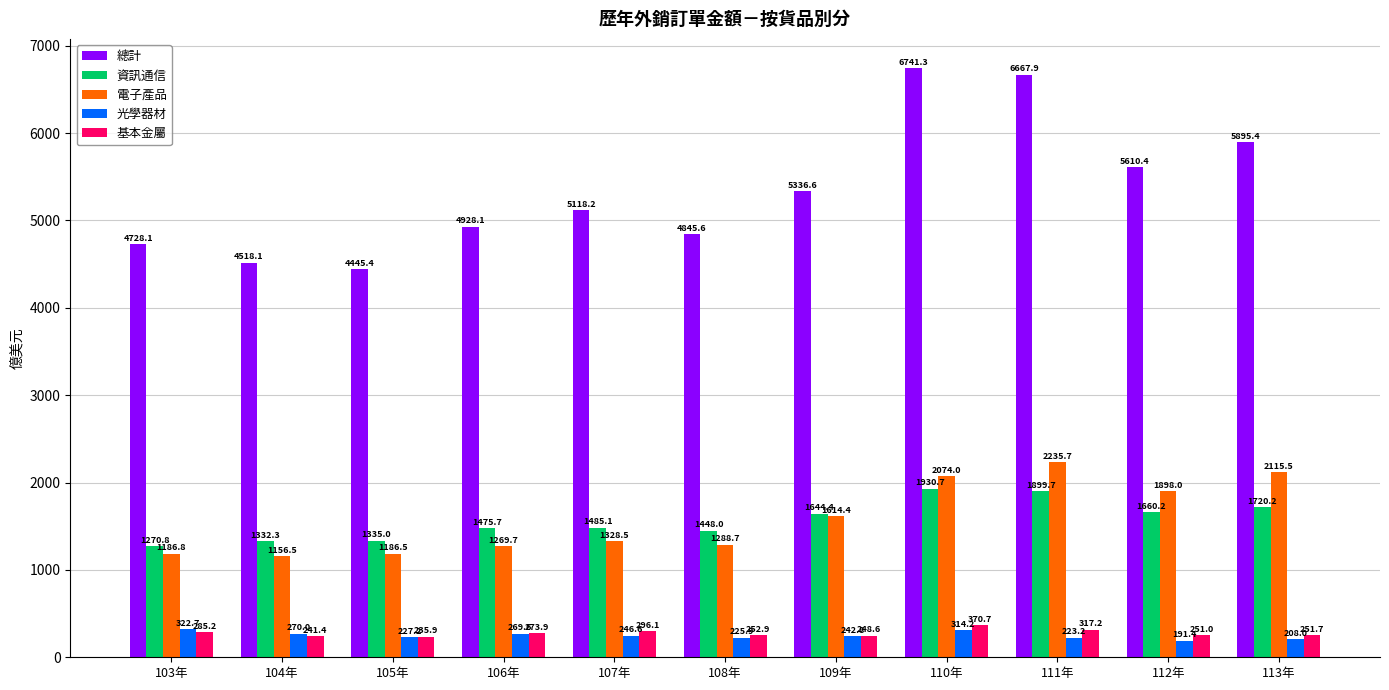

Where is 總計 nearest to the value 5593?

112年